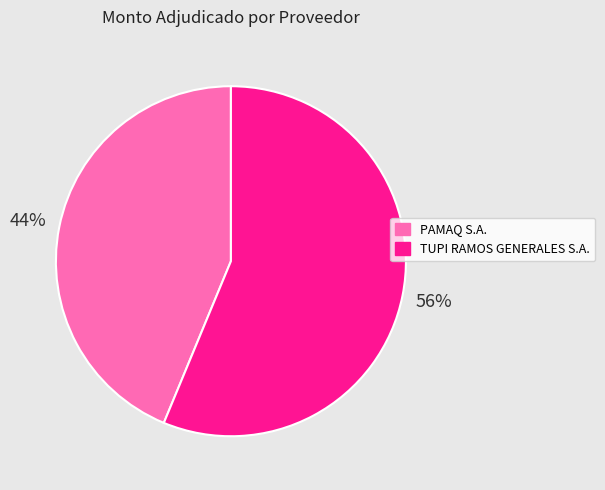

Is there any slice that represents more than half of the pie?

Yes